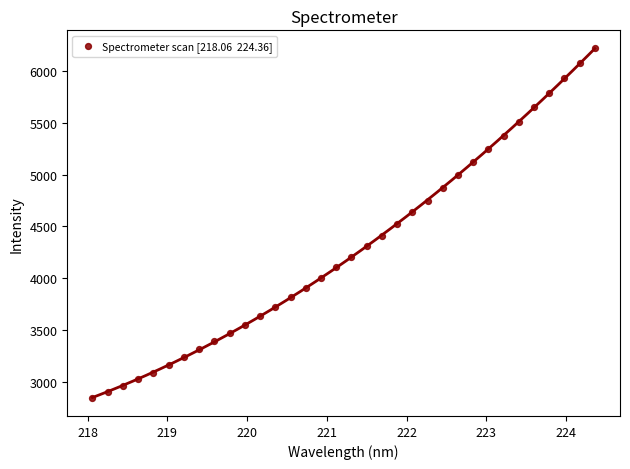

What is the range of X values (max minus min)?

6.3